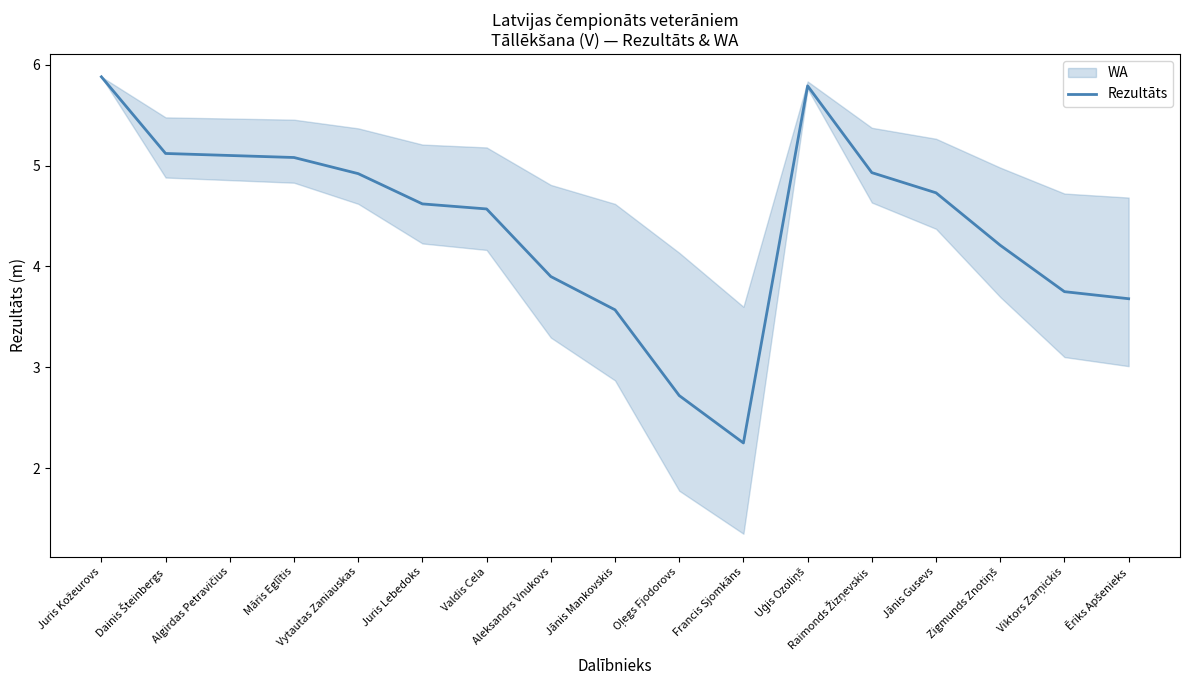

True or false: the data shows 2.2 at Francis Sjomkāns.

True